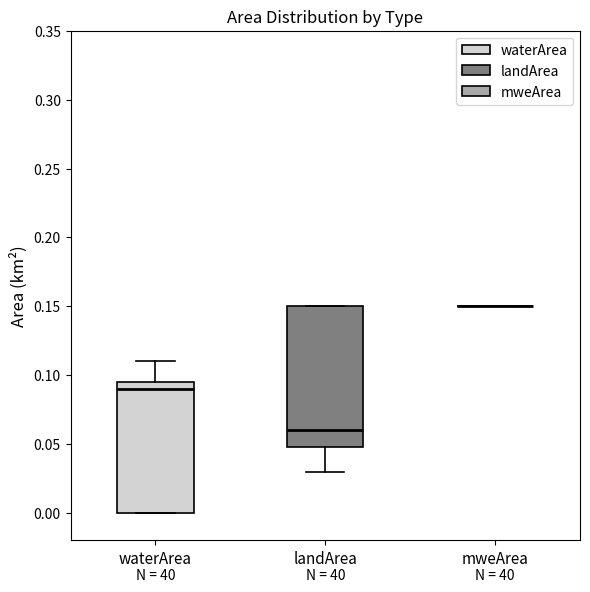

Reading left to right, transcribe this box plot: for each box, give where its median line is, the range the box spans, and where its two whiskers end, as read against the y-axis. The values are not printed on the chart, so give them approximately, as read against the axis.

waterArea: median 0.090, box 0.000 to 0.095, whiskers 0.000 to 0.110
landArea: median 0.060, box 0.050 to 0.150, whiskers 0.030 to 0.150
mweArea: box collapsed to a line at 0.150, whiskers 0.150 to 0.150